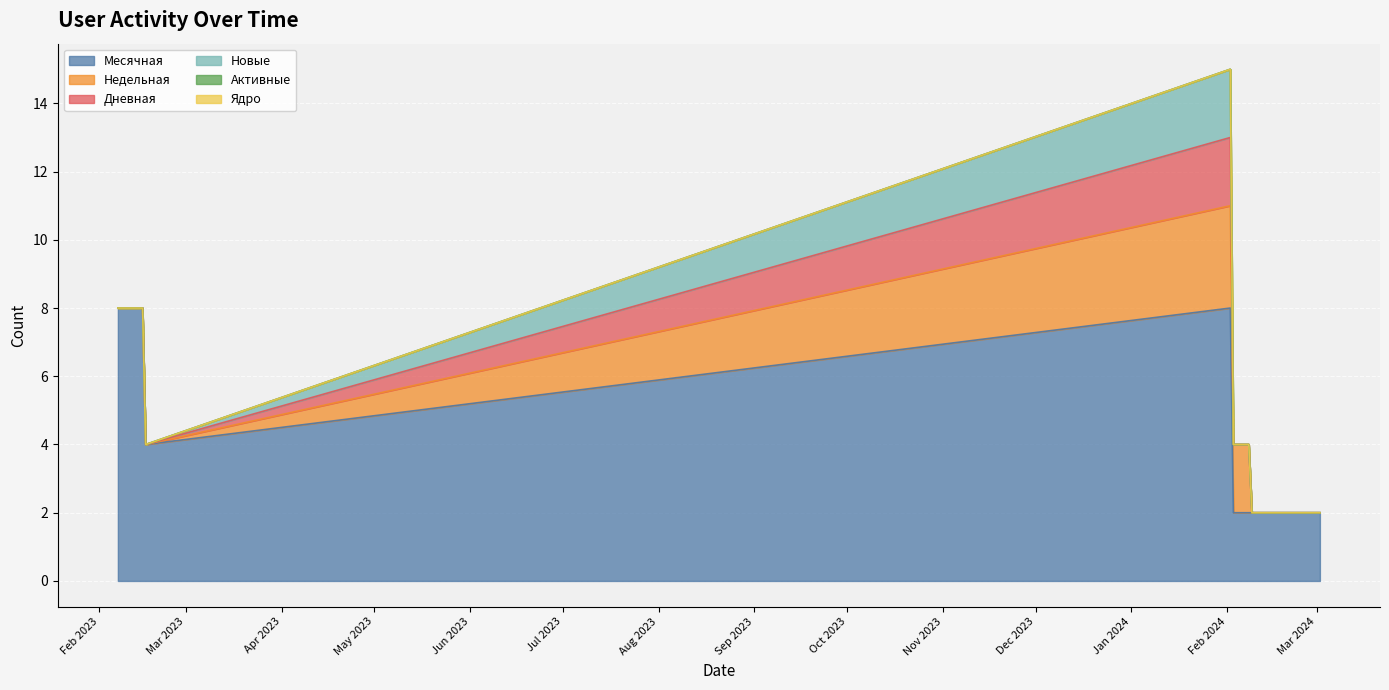

What is the label of the 9th point from the right?

2023-02-15